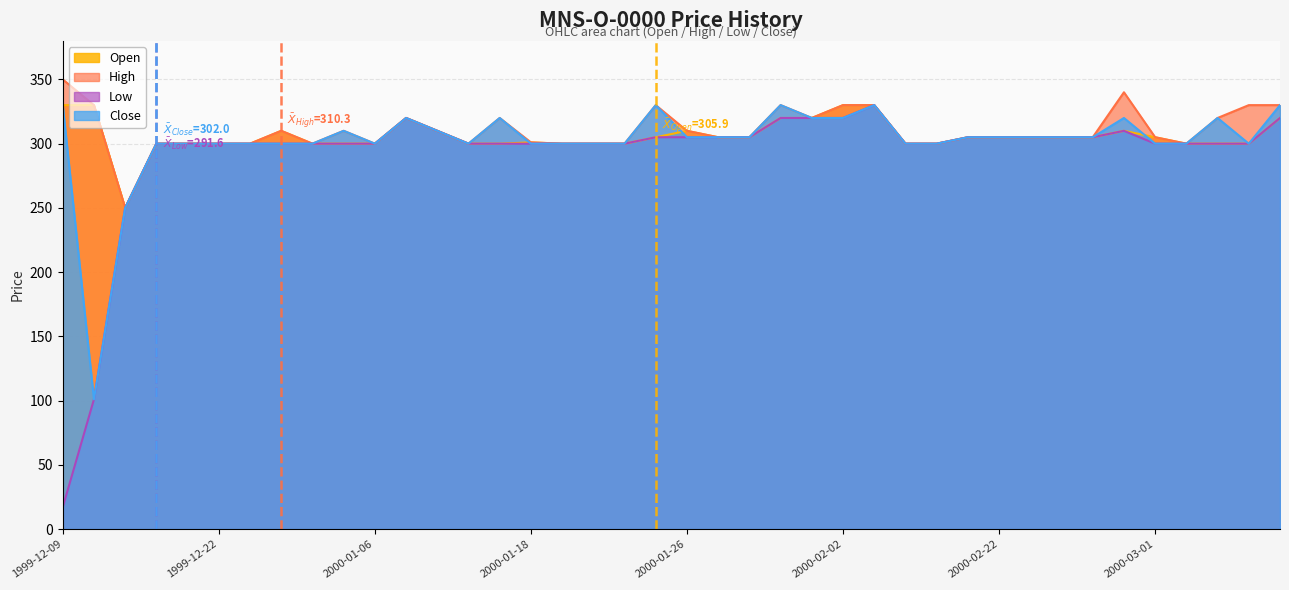

What is the label of the 6th point from the left?

1999-12-22